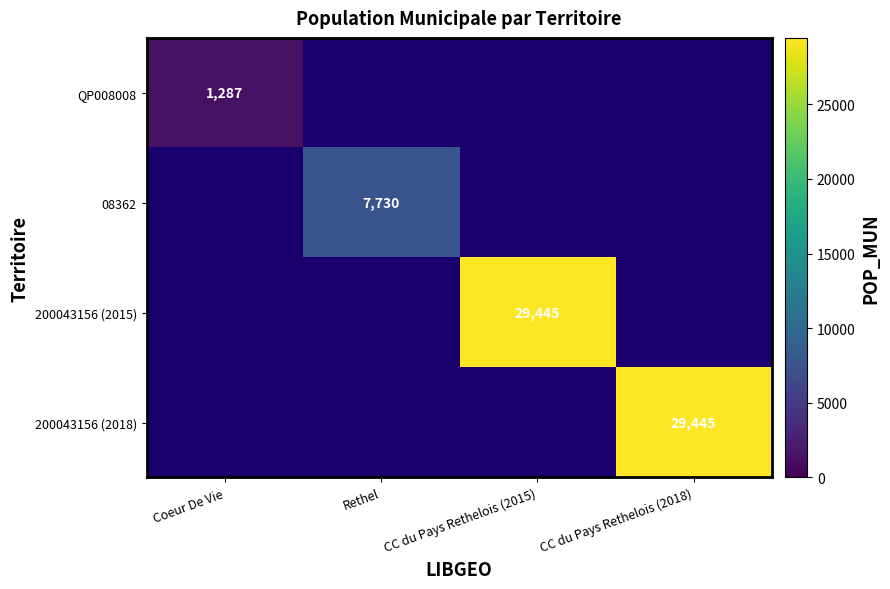

Which label corresponds to the smallest value in the chart?

Coeur De Vie